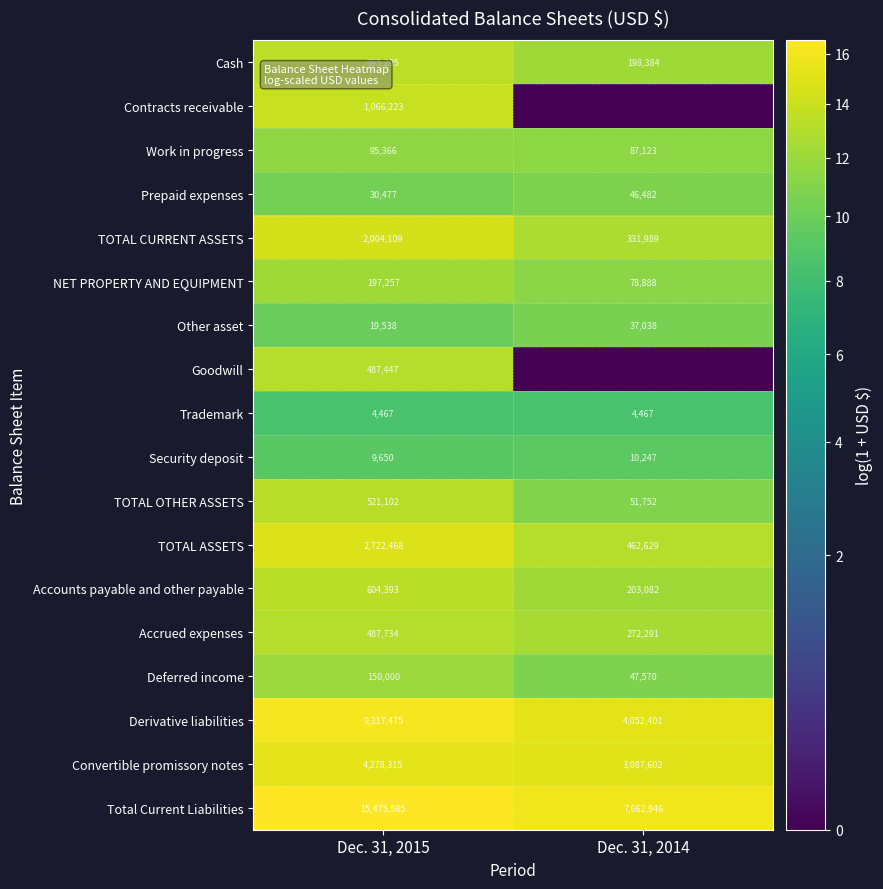

What is the total value across all series at Dec. 31, 2015?

230.6